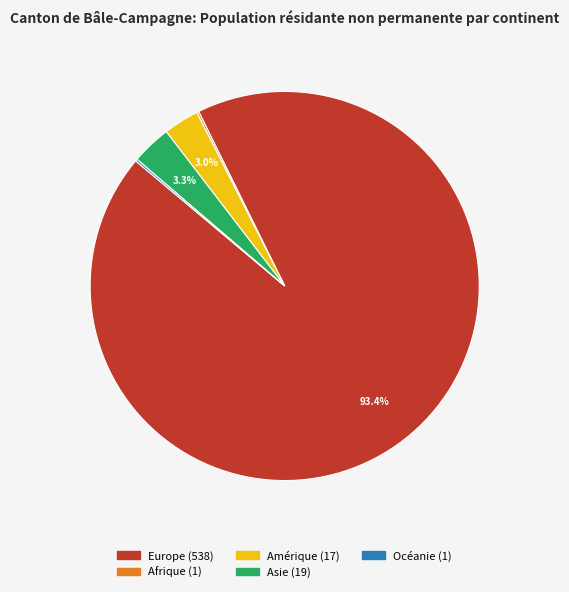

Does any single category account for the majority?

Yes